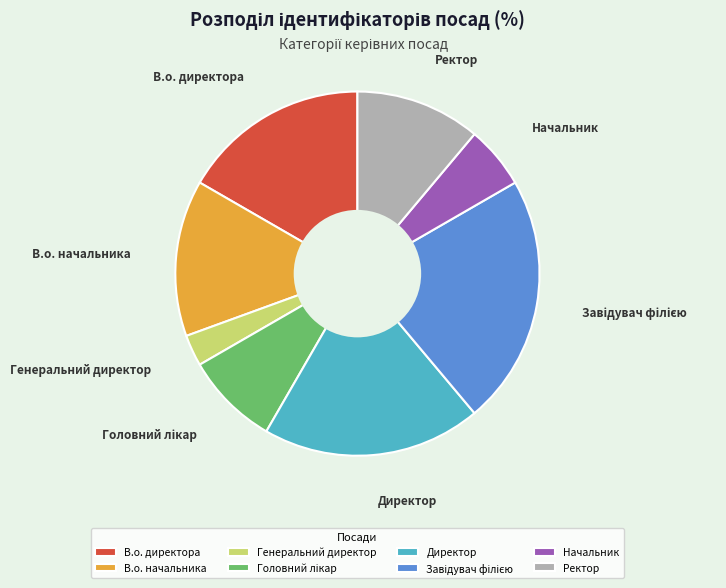

Is it true that В.о. начальника is 25% of the pie?

False